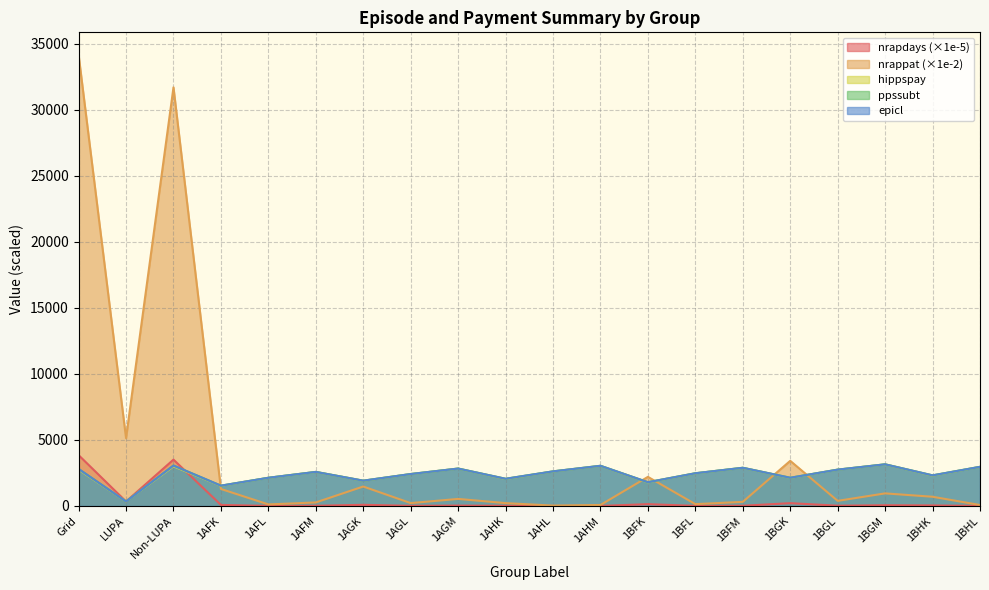

What position from the left is 1BGM?

18